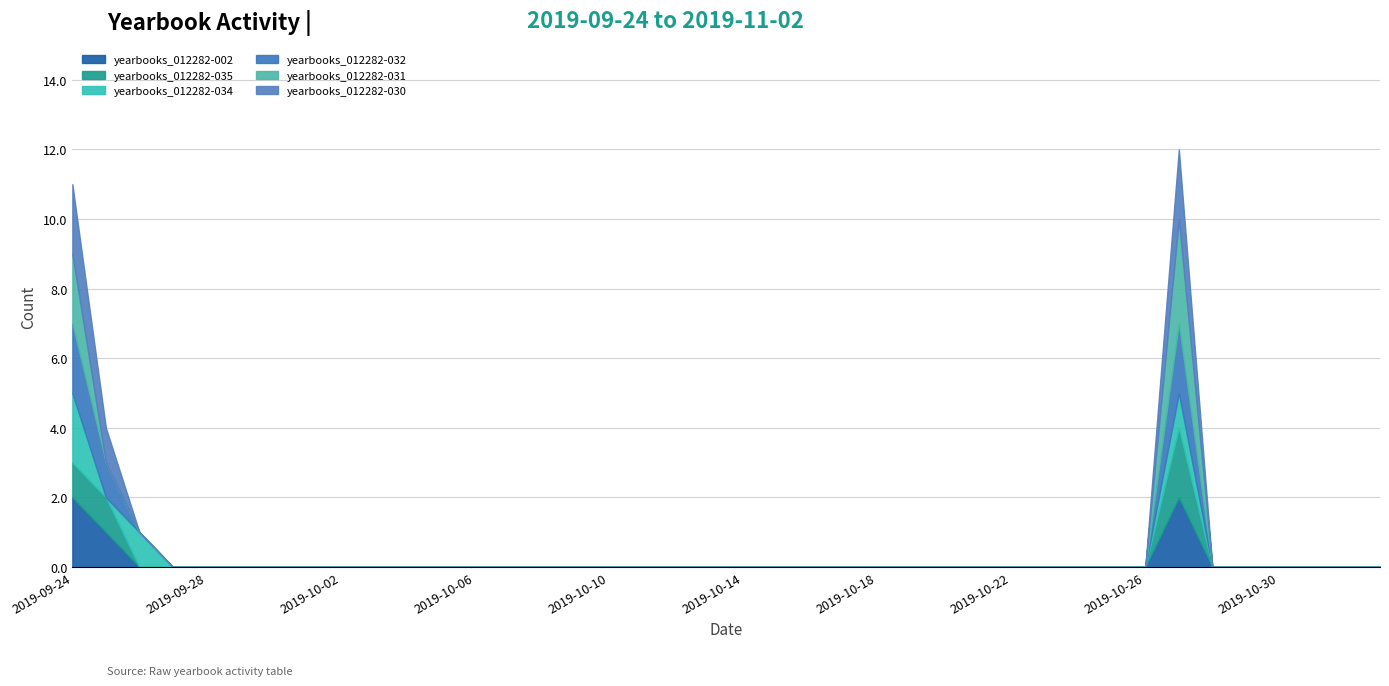

True or false: yearbooks_012282-030 and yearbooks_012282-002 intersect in this chart.

False